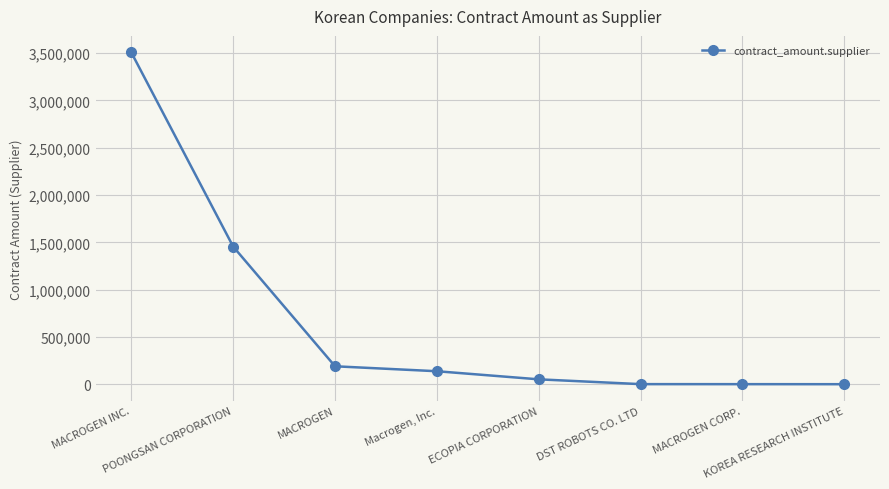

What is the greatest value displayed?

3506985.8